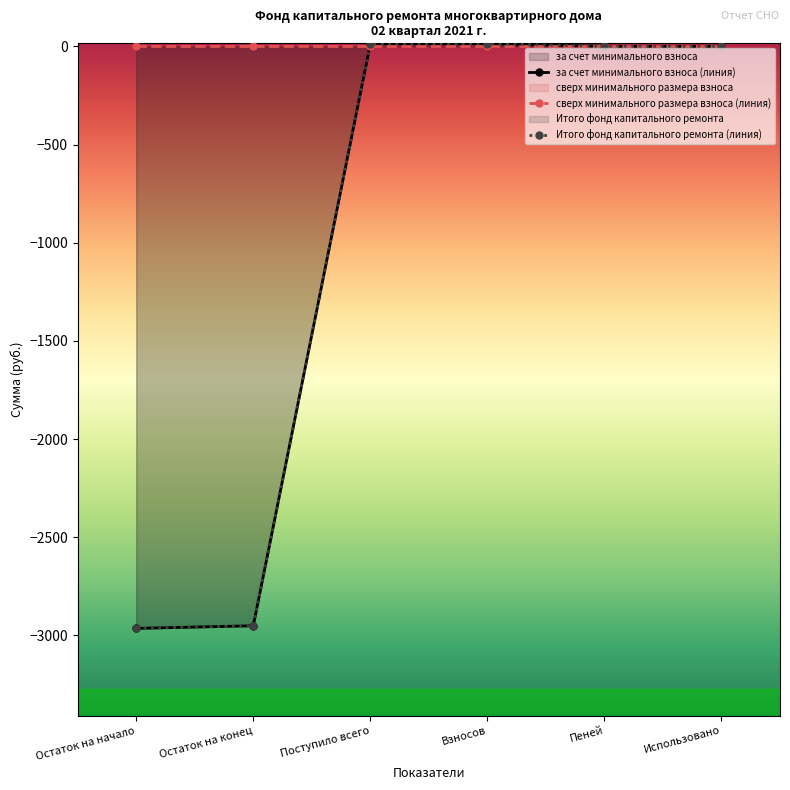

At which category does the chart reach its minimum across all series?

Остаток на начало